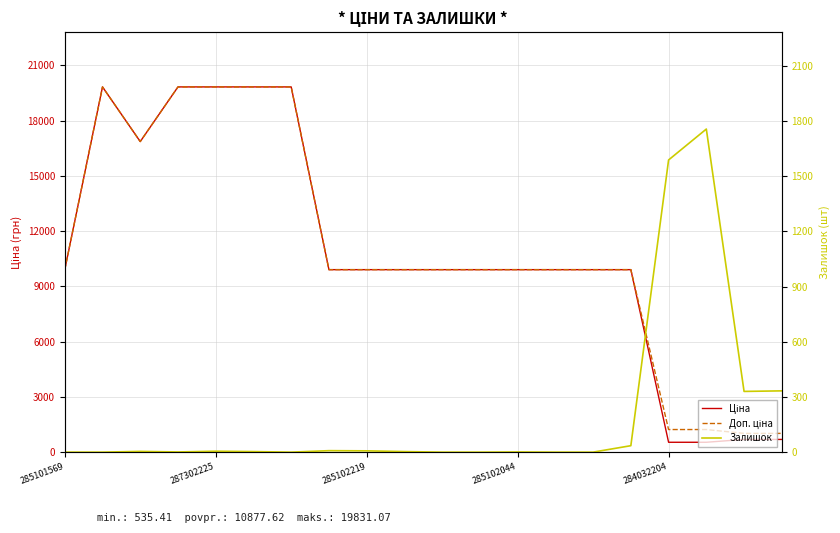

Where is Доп. ціна nearest to the value 10424?

285101569